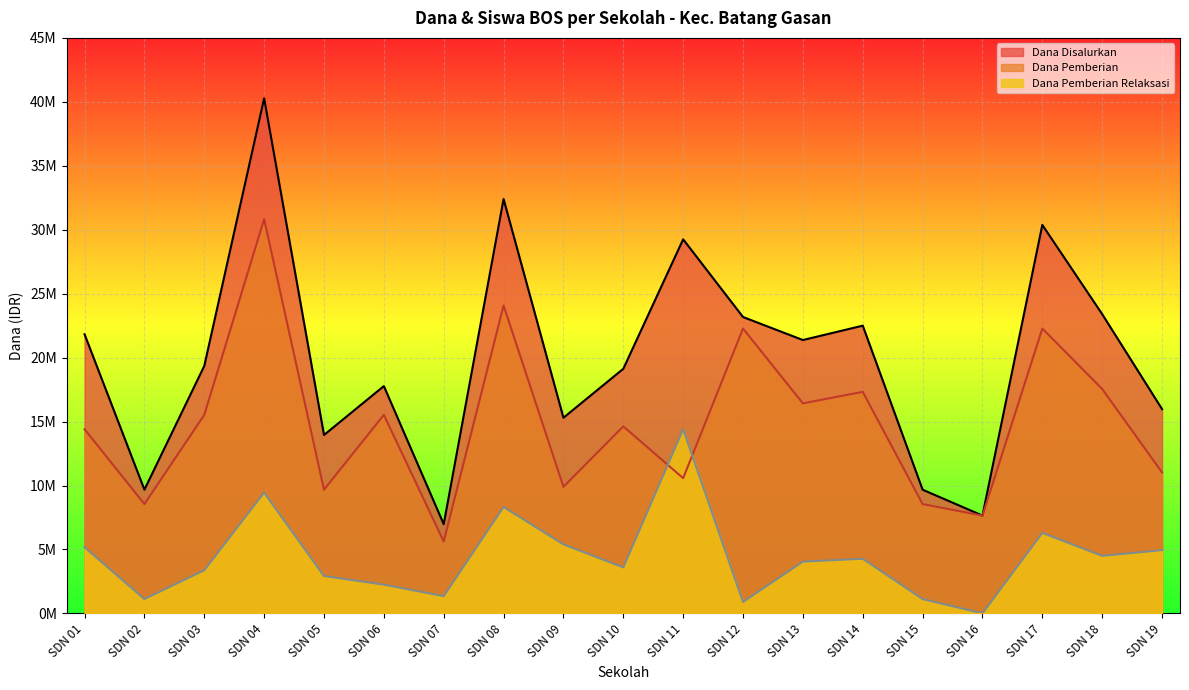

How many interior local peaks does the Dana Pemberian series have?

7